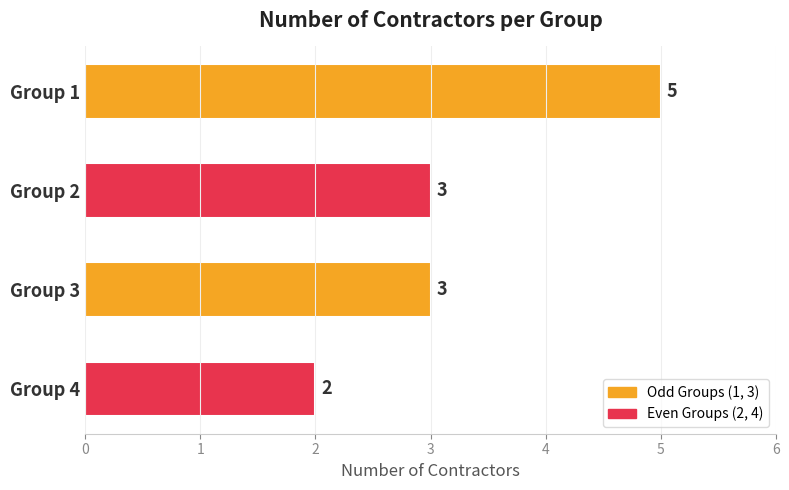

What is the greatest value displayed?

5